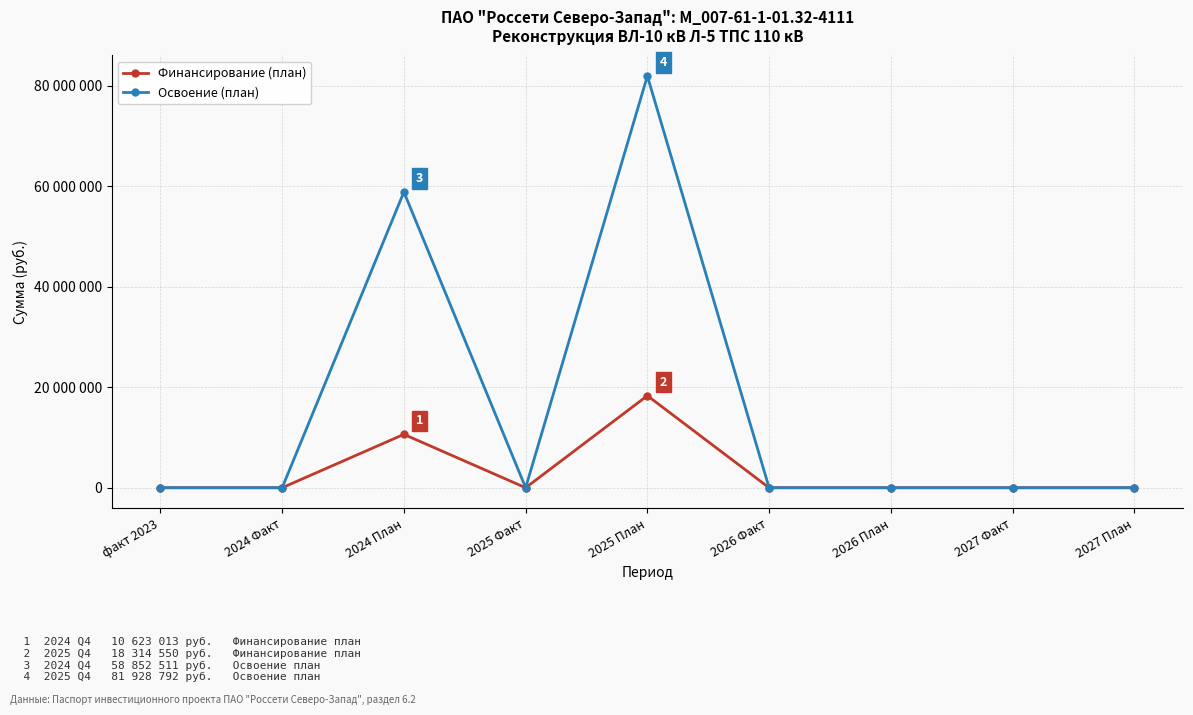

The value of Финансирование (план) at 2027 Факт is 8258821. True or false?

False